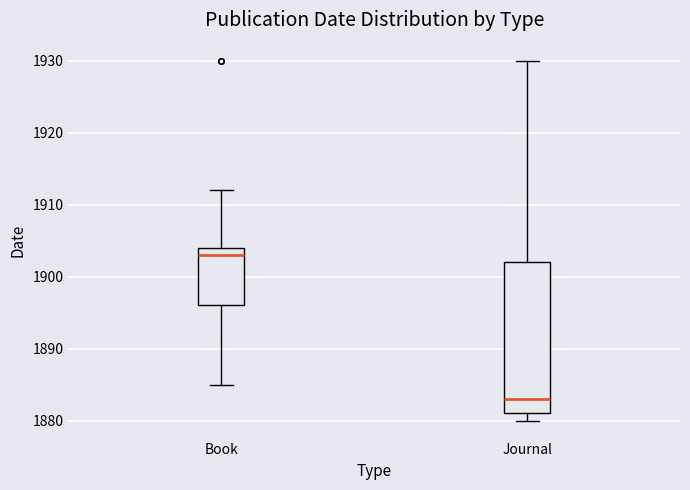

Where is the lower edge of the box for Journal on the y-axis? The values are not printed on the chart, so give them approximately, as read against the axis.

1881